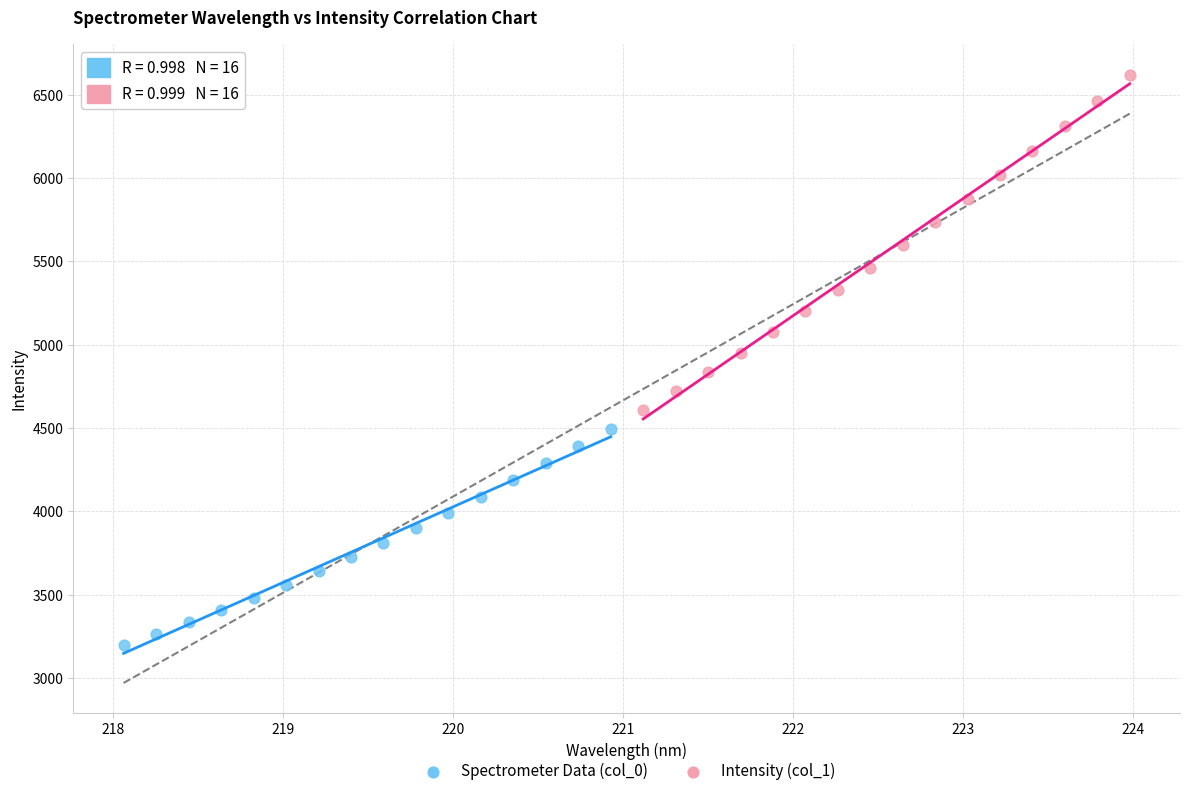

What are all the series names shown in the legend?

Spectrometer Data (col_0), Intensity (col_1)